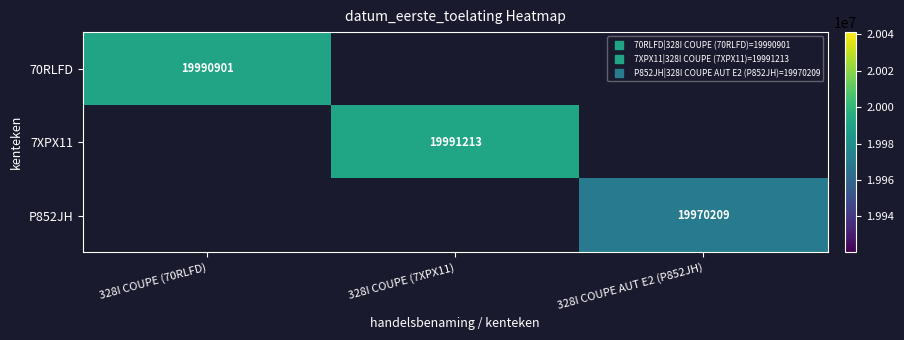

Which category has the highest value in the 70RLFD series?

328I COUPE (70RLFD)